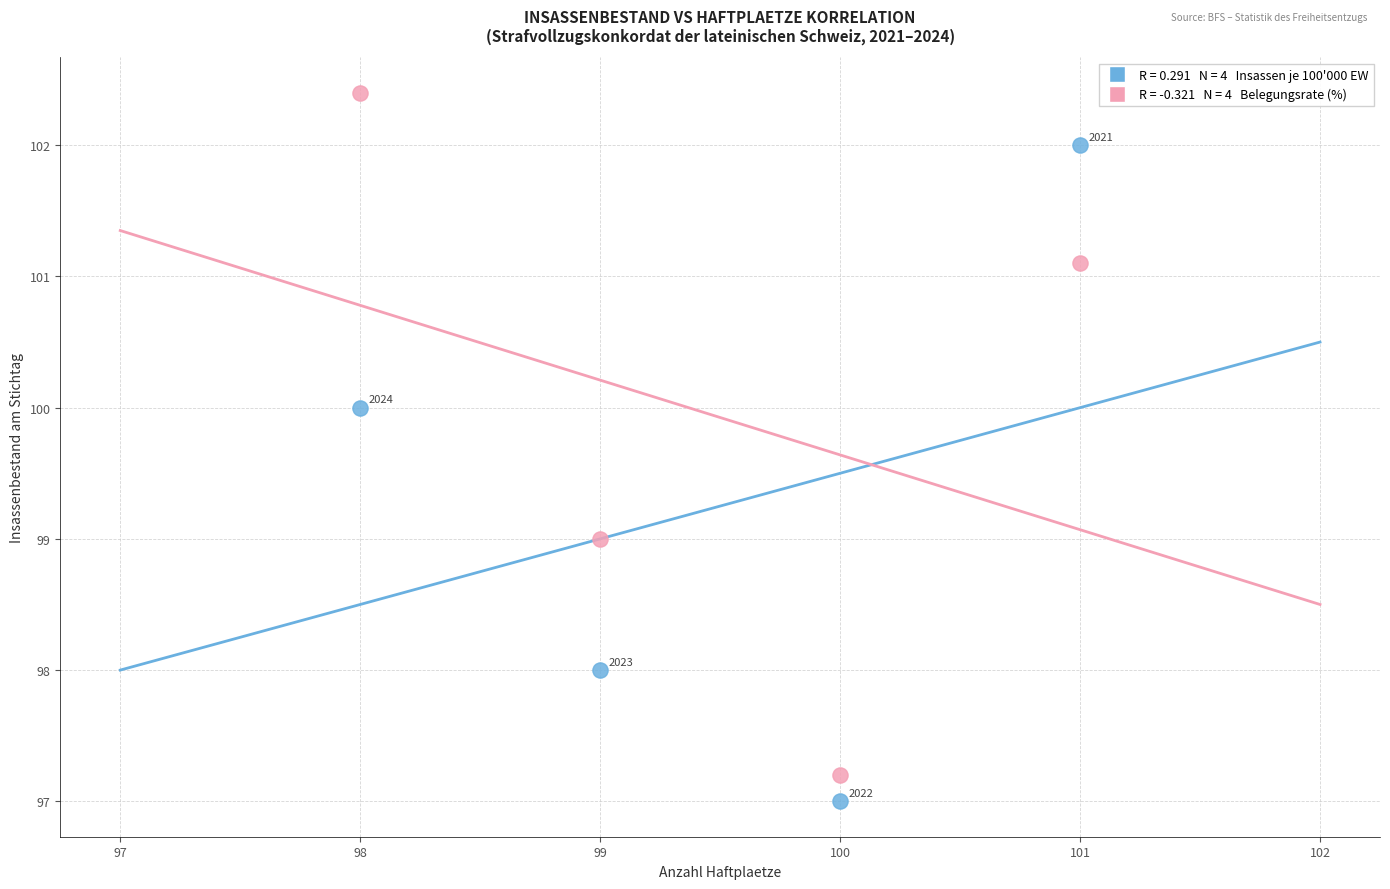

Across all series, what Y value is closest to 99?

99.0